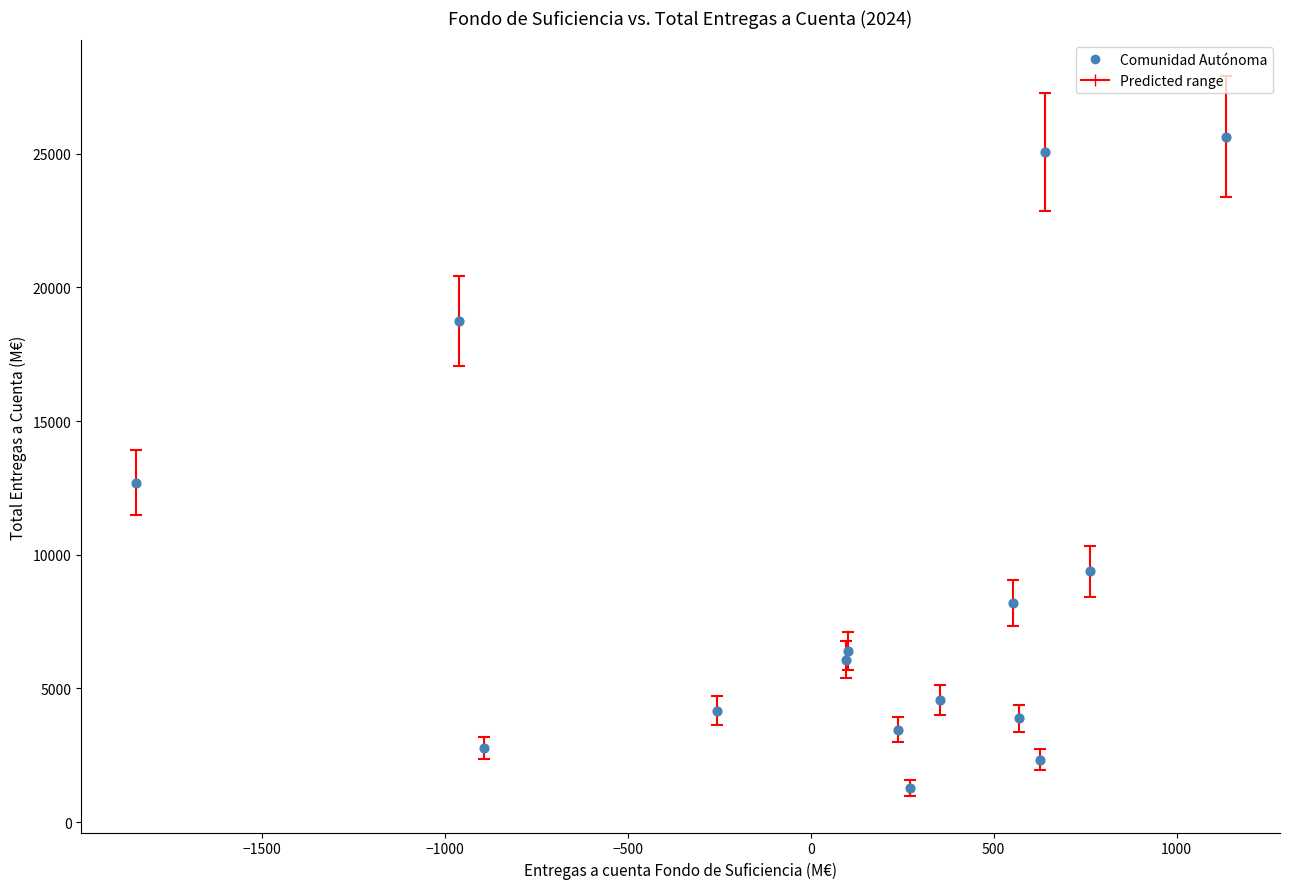

What is the range of Y values (max minus min)?

24389.5